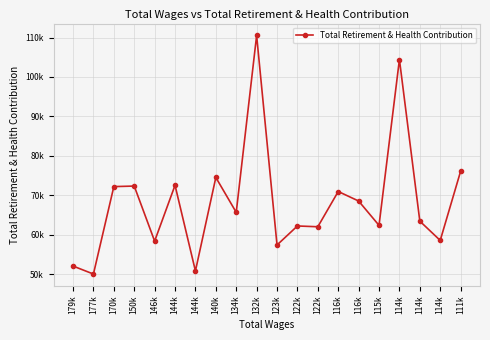

Does the chart have visible grid lines?

Yes